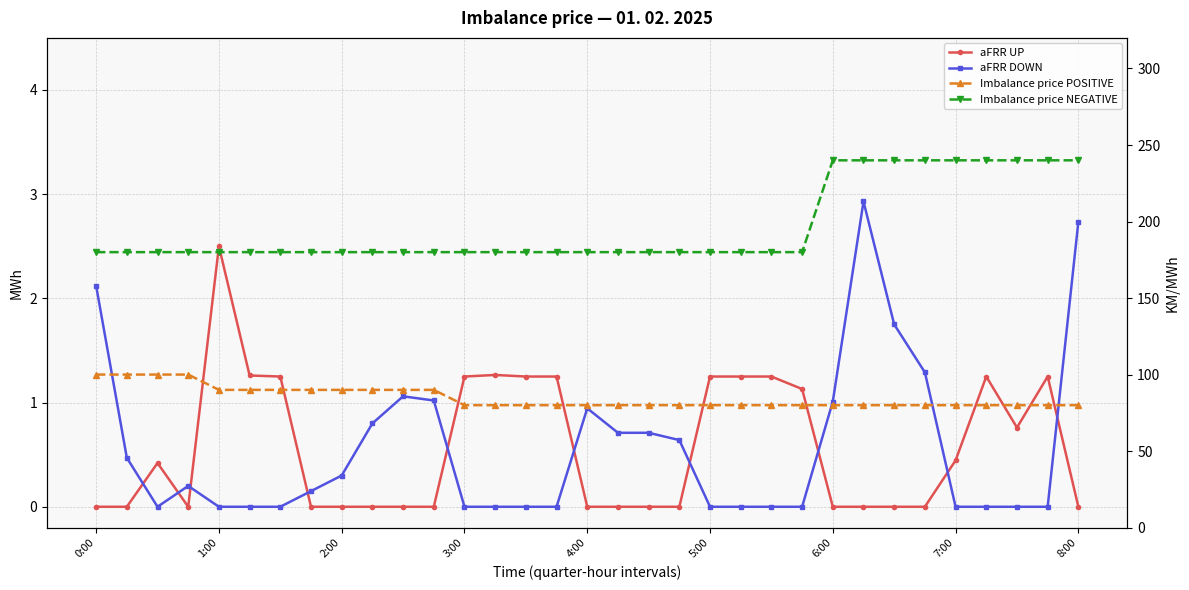

Count the number of categories in the chart.

33